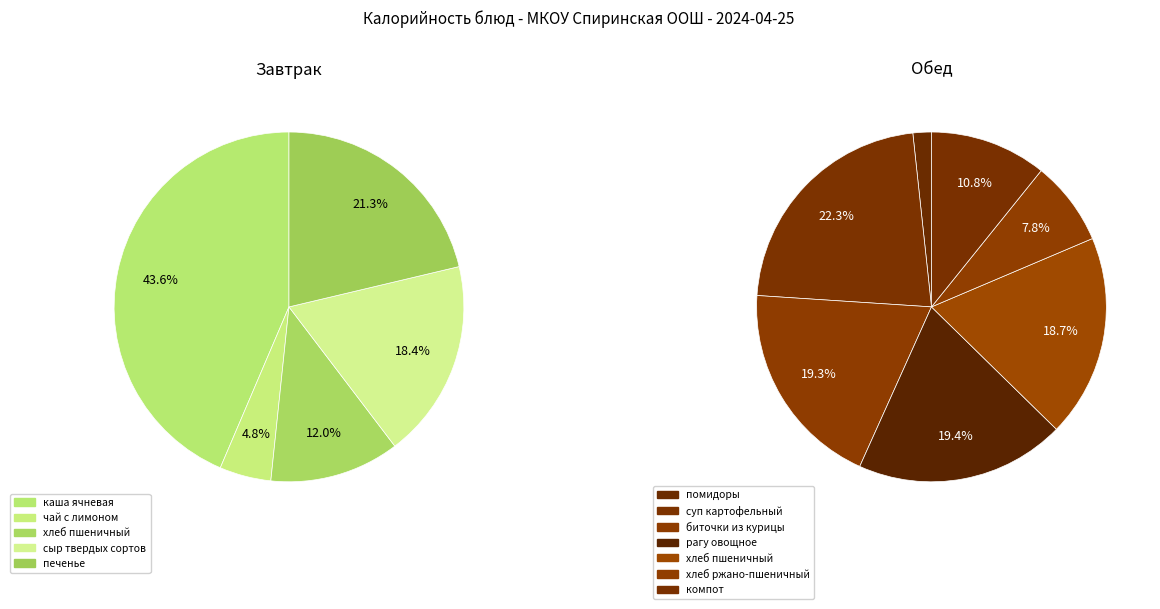

Is there a majority slice in this chart?

No